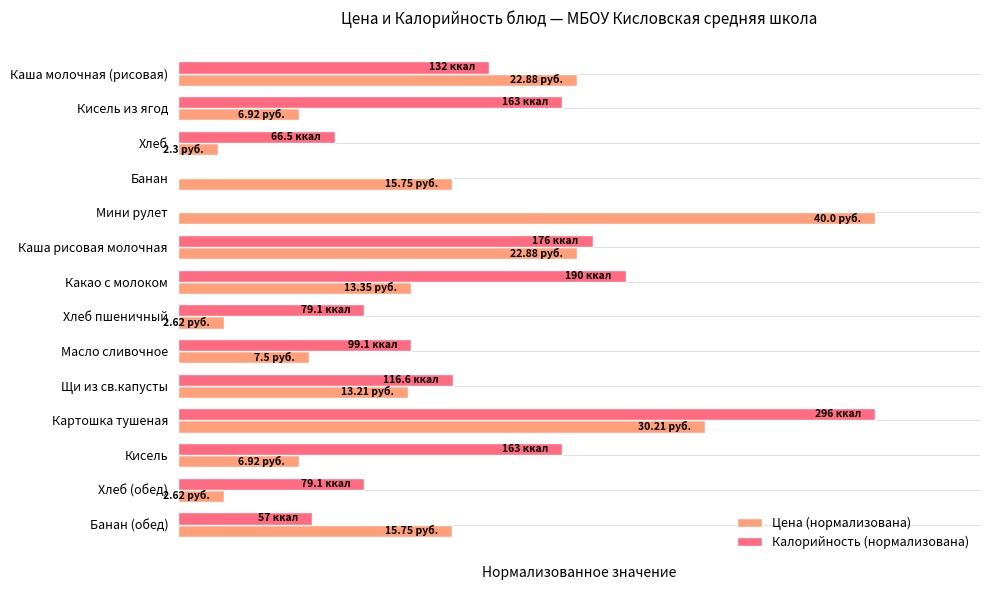

Rank the series by their maximum value, from lowest to highest.

Цена (нормализована), Калорийность (нормализована)